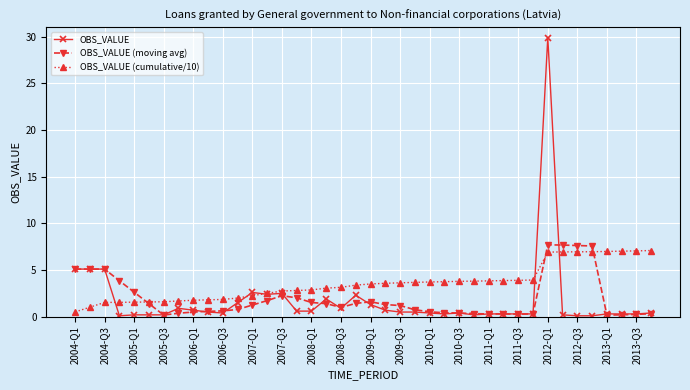

What is the value of the OBS_VALUE point at the 21st from the left?

1.3